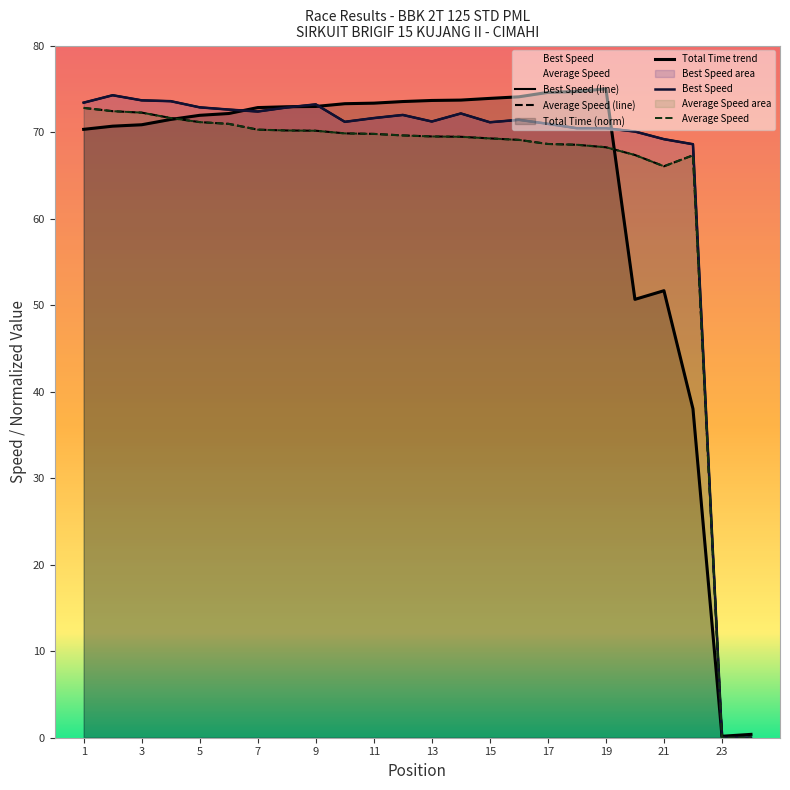

What is the sum of the Best Speed values at 15 and 21?

140.3